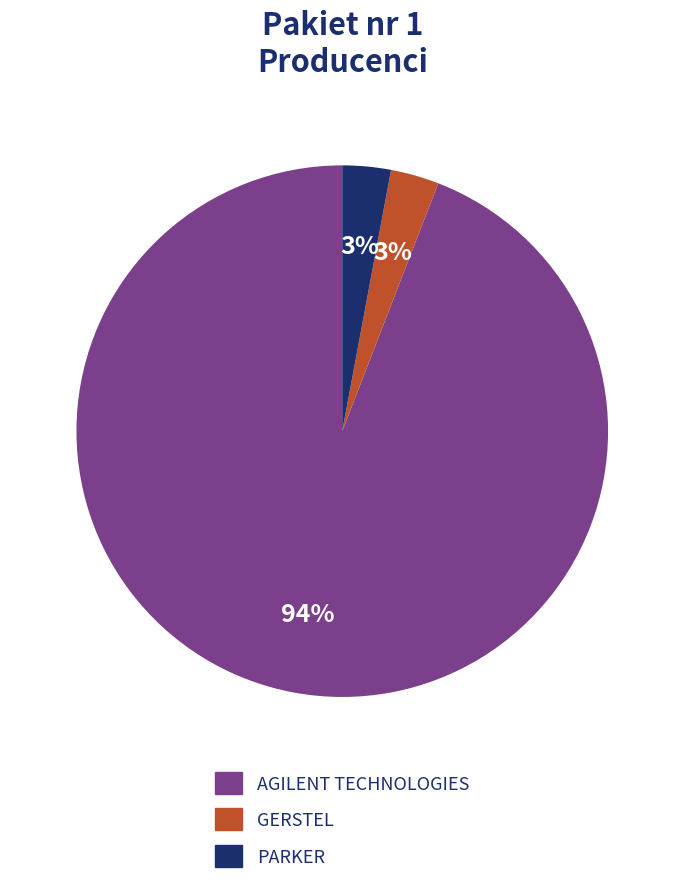

To the nearest percent, what is the difference between the largest and smallest slice percentages?

91%